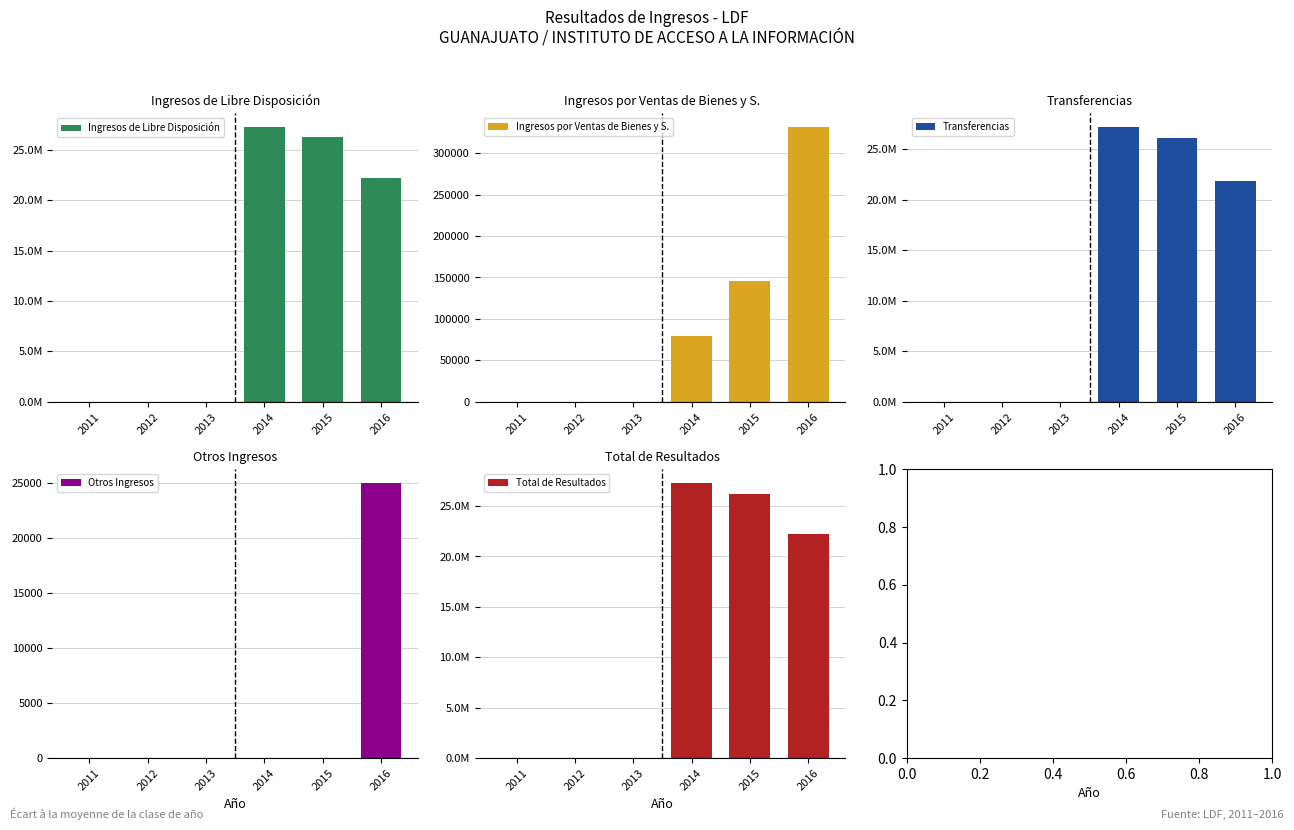

True or false: Otros Ingresos has a value of 0.0 at 2014.

True